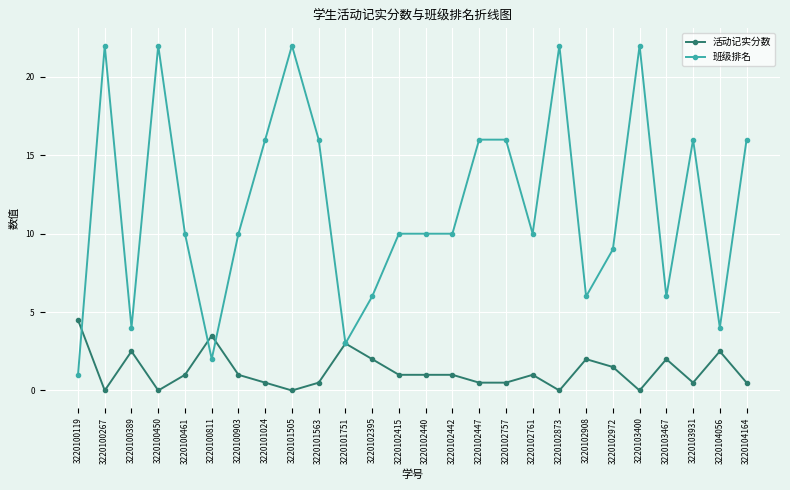

Between 3220101751 and 3220102761, which series saw the biggest shift?

班级排名